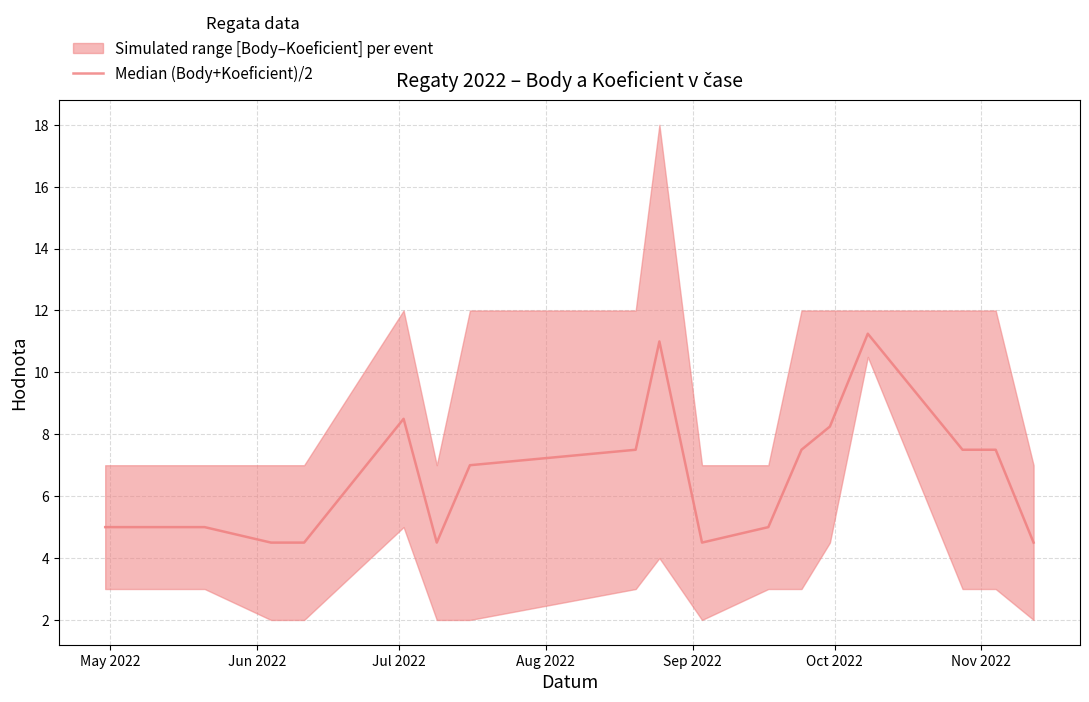

Is this an area chart (filled region under the line)?

No